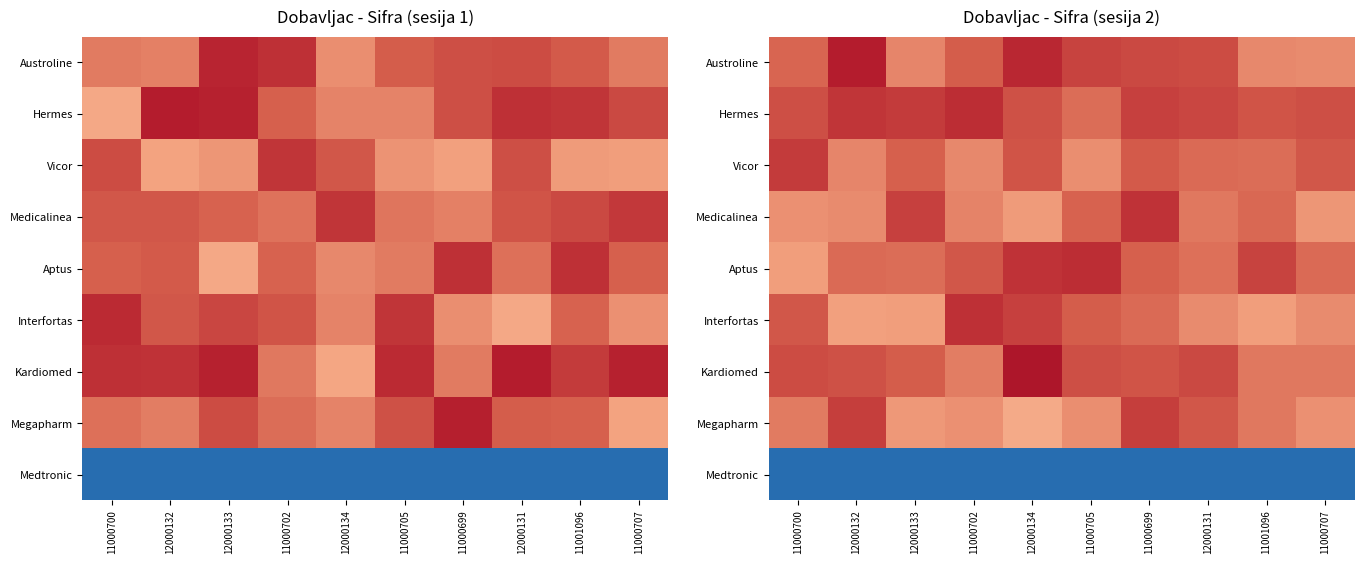

What is the spread (max minus min) of values at 11000700?

1.2